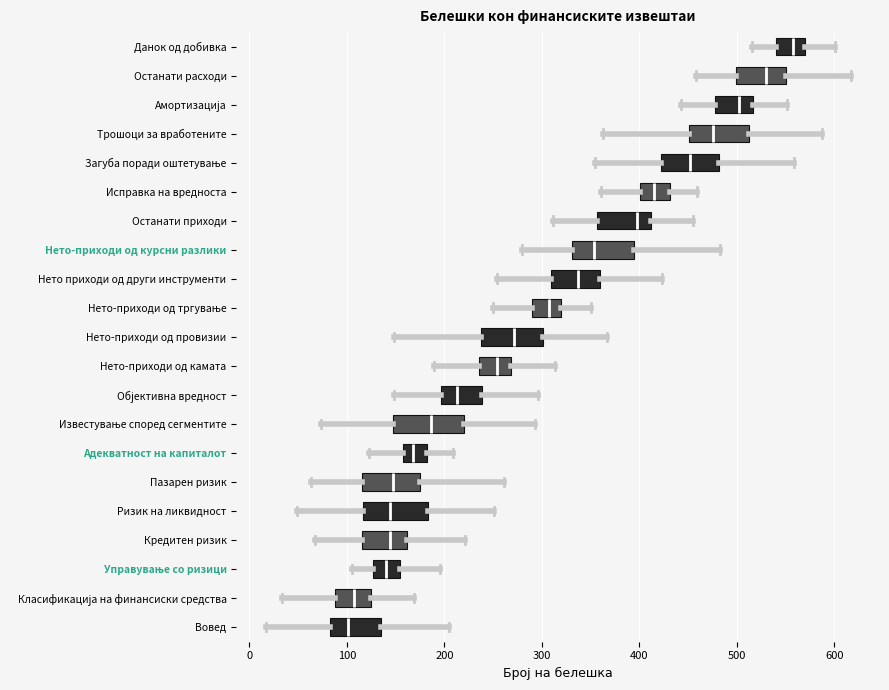

Reading bottom to top, read every box against the x-axis: the position of its median line, the range the box covers, and the ends of its whiskers. The values are not printed on the chart, so give them approximately, as read against the axis.

Вовед: median 100, box 80 to 130, whiskers 20 to 210
Класификација на финансиски средства: median 110, box 90 to 120, whiskers 30 to 170
Управување со ризици: median 140, box 130 to 150, whiskers 100 to 200
Кредитен ризик: median 140, box 120 to 160, whiskers 70 to 220
Ризик на ликвидност: median 140, box 120 to 180, whiskers 50 to 250
Пазарен ризик: median 150, box 120 to 170, whiskers 60 to 260
Адекватност на капиталот: median 170, box 160 to 180, whiskers 120 to 210
Известување според сегментите: median 190, box 150 to 220, whiskers 70 to 290
Објективна вредност: median 210, box 200 to 240, whiskers 150 to 300
Нето-приходи од камата: median 250, box 240 to 270, whiskers 190 to 310
Нето-приходи од провизии: median 270, box 240 to 300, whiskers 150 to 370
Нето-приходи од тргување: median 310, box 290 to 320, whiskers 250 to 350
Нето приходи од други инструменти: median 340, box 310 to 360, whiskers 250 to 420
Нето-приходи од курсни разлики: median 350, box 330 to 390, whiskers 280 to 480
Останати приходи: median 400, box 360 to 410, whiskers 310 to 450
Исправка на вредноста: median 420, box 400 to 430, whiskers 360 to 460
Загуба поради оштетување: median 450, box 420 to 480, whiskers 350 to 560
Трошоци за вработените: median 480, box 450 to 510, whiskers 360 to 590
Амортизација: median 500, box 480 to 520, whiskers 440 to 550
Останати расходи: median 530, box 500 to 550, whiskers 460 to 620
Данок од добивка: median 560, box 540 to 570, whiskers 520 to 600